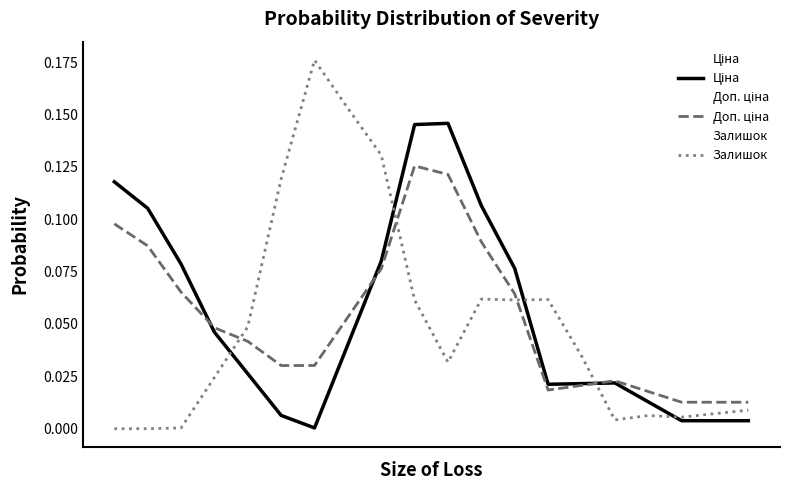

The Доп. ціна series shows 0.0 at 15. True or false?

False